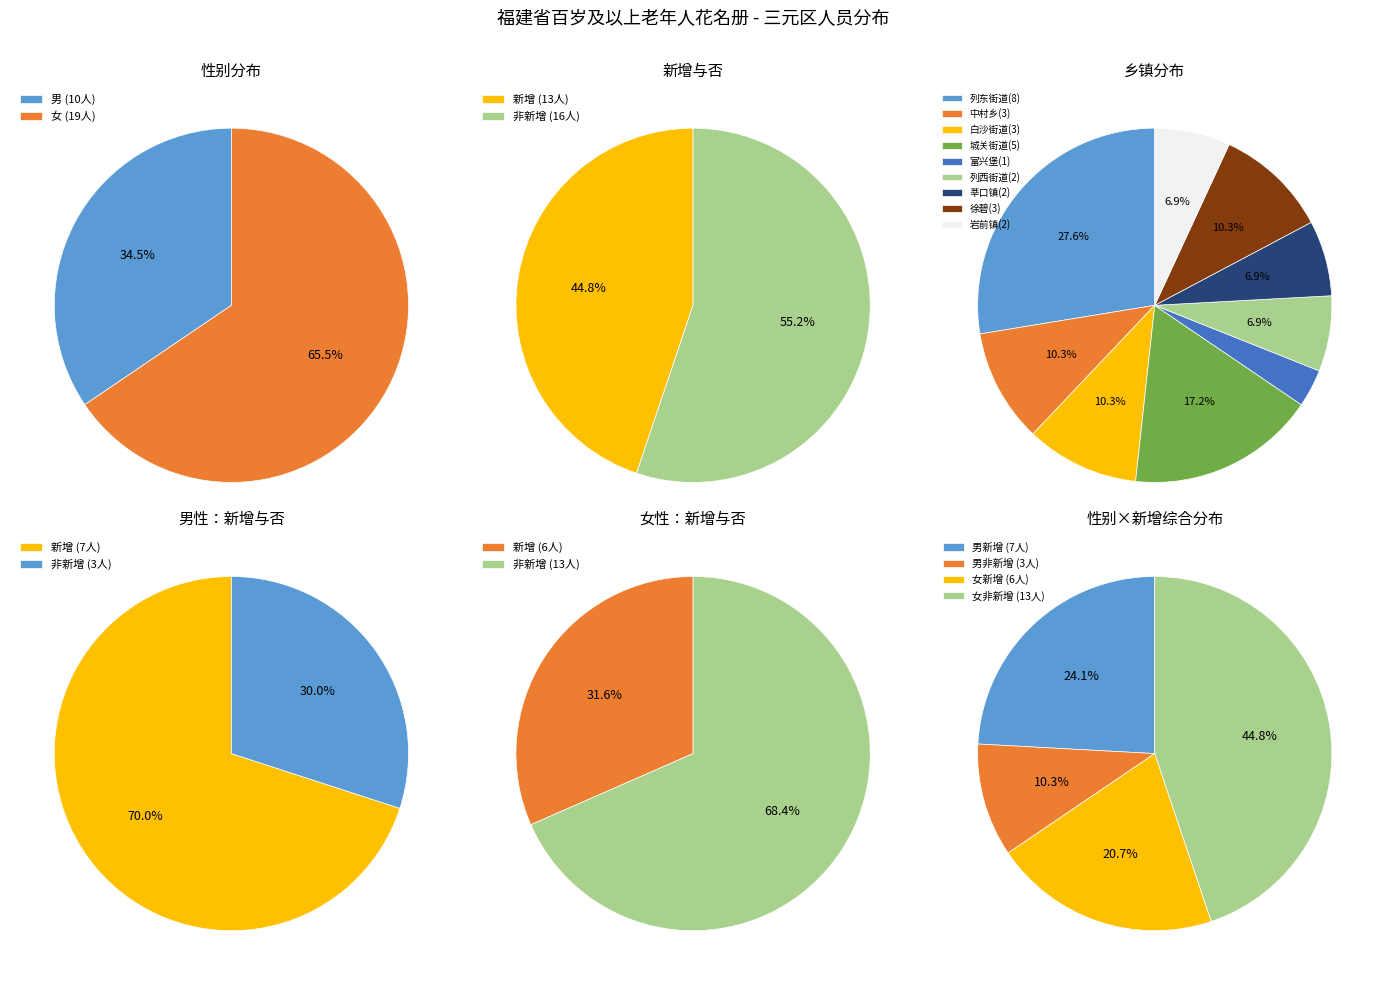

Is 女 the majority of the pie?

Yes